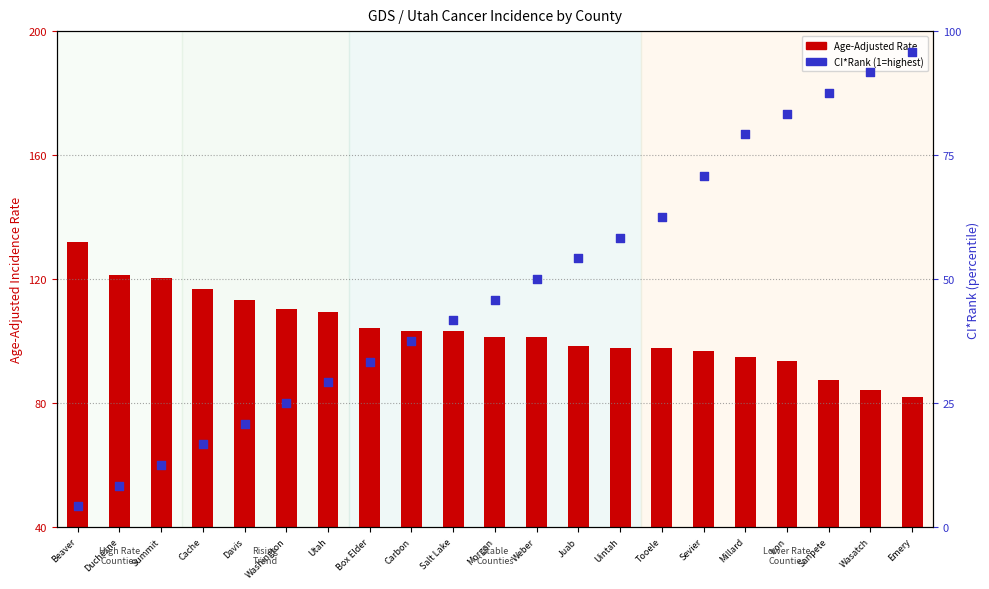

Which series reaches the maximum Y coordinate?

Age-Adjusted Rate